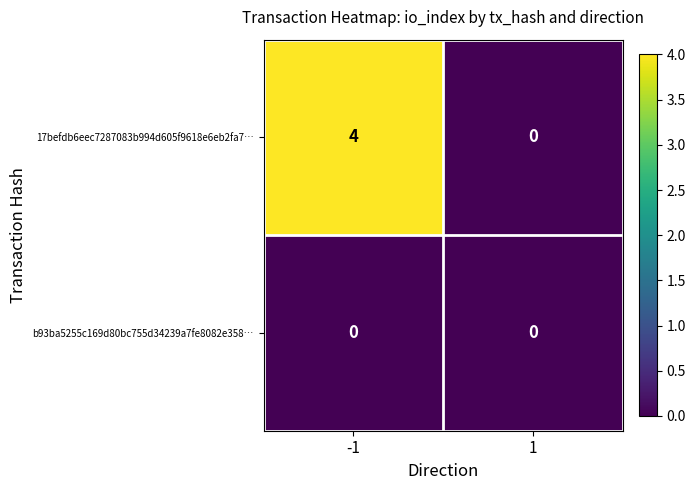

Which series has the largest range (max minus min)?

17befdb6eec7287083b994d605f9618e6eb2fa7…